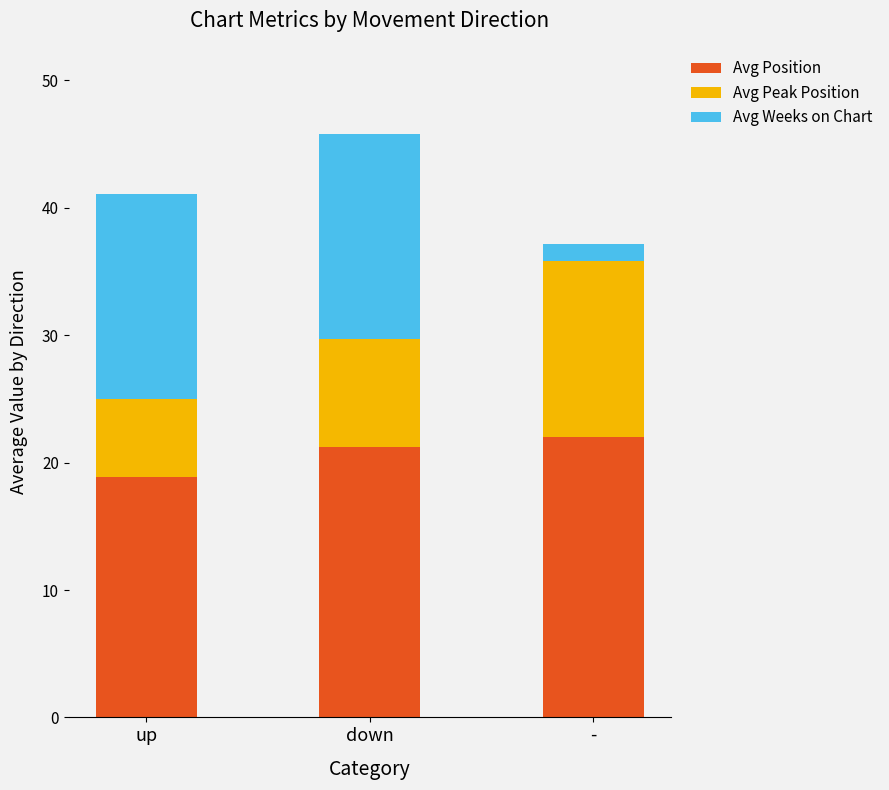

What is the minimum value for Avg Position?

18.9